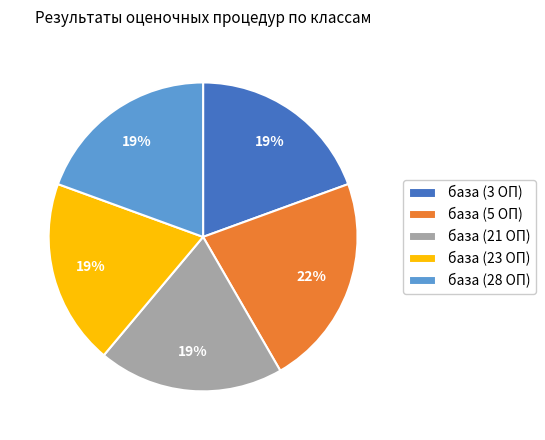

To the nearest percent, what is the difference between the largest and smallest slice percentages?

3%